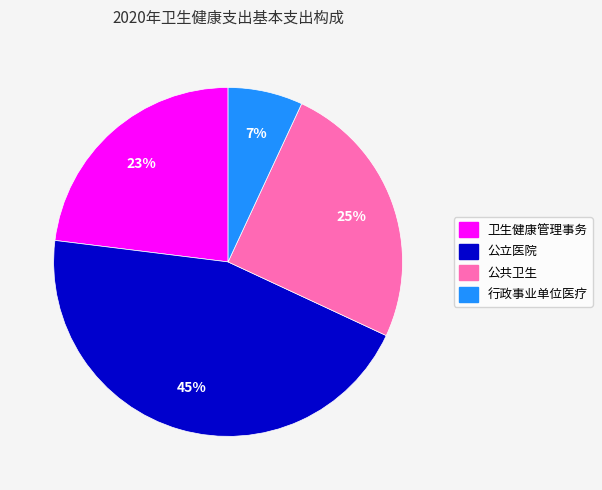

The 行政事业单位医疗 slice represents 1% of the pie. True or false?

False